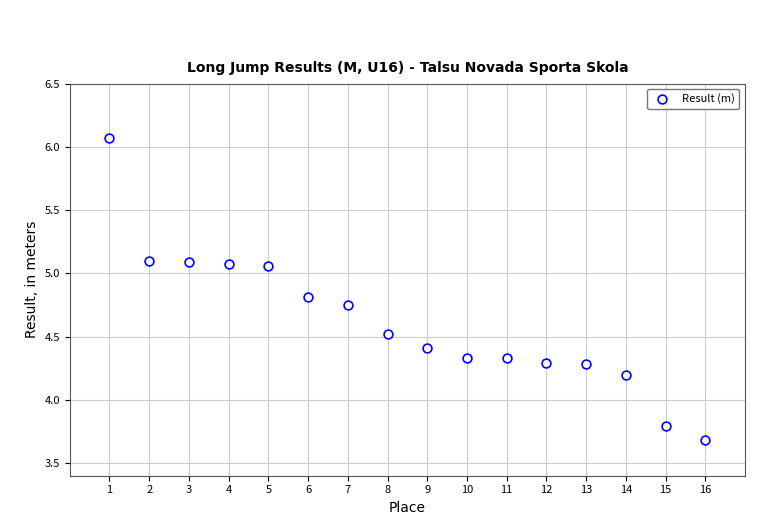

What is the range of X values (max minus min)?

15.0